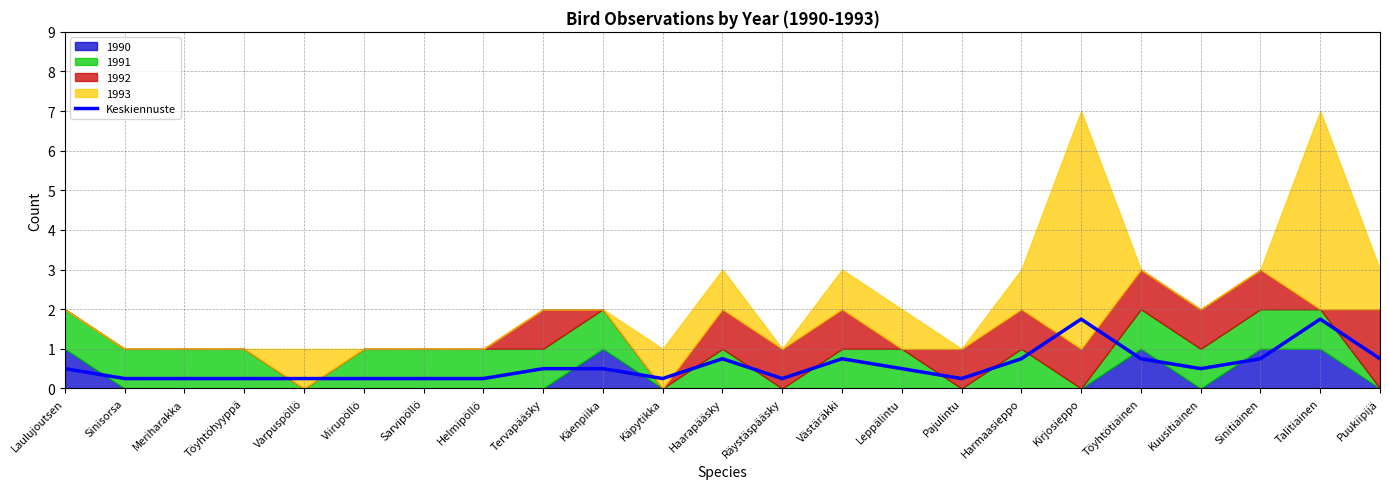

True or false: the data shows 0.2 at Viirupöllö.

True